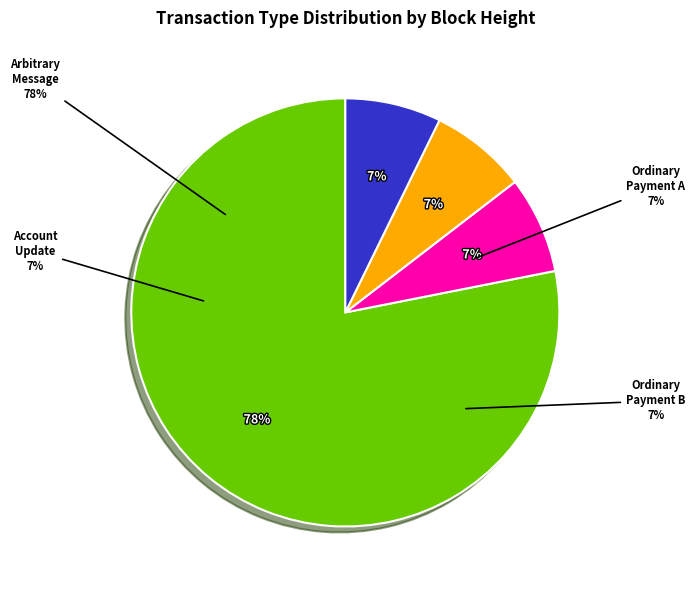

Rank the categories by value from highest to lowest.

Arbitrary Message
(Height: 383726), Account Update
(Height: 36002), Ordinary Payment
(Height: 35927), Ordinary Payment
(Height: 35613)